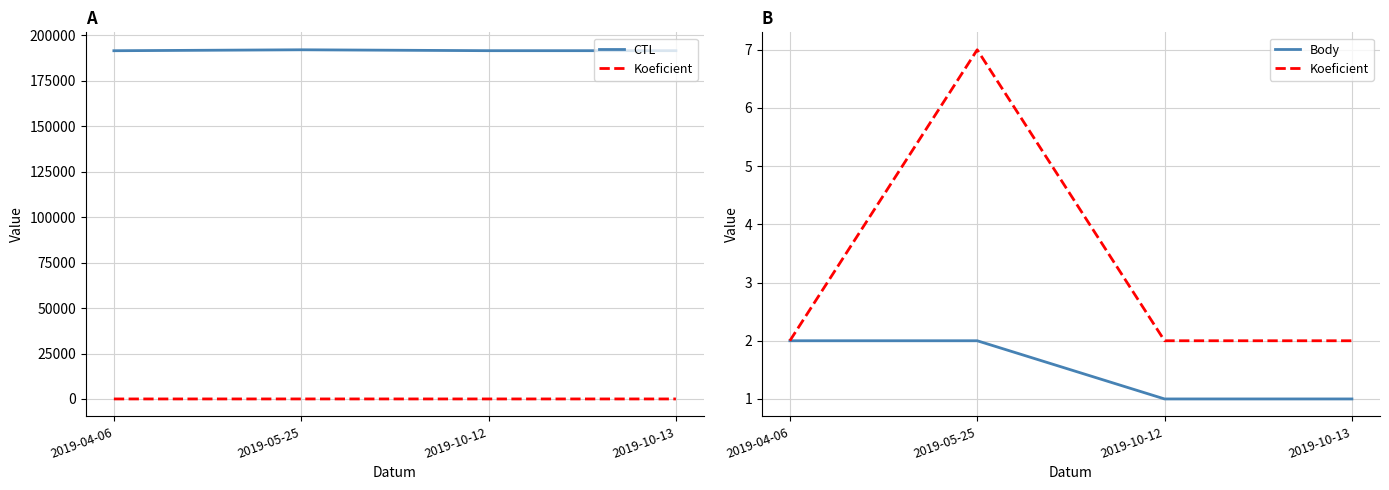

Is the value of Koeficient at 2019-10-13 greater than the value of CTL at 2019-05-25?

No